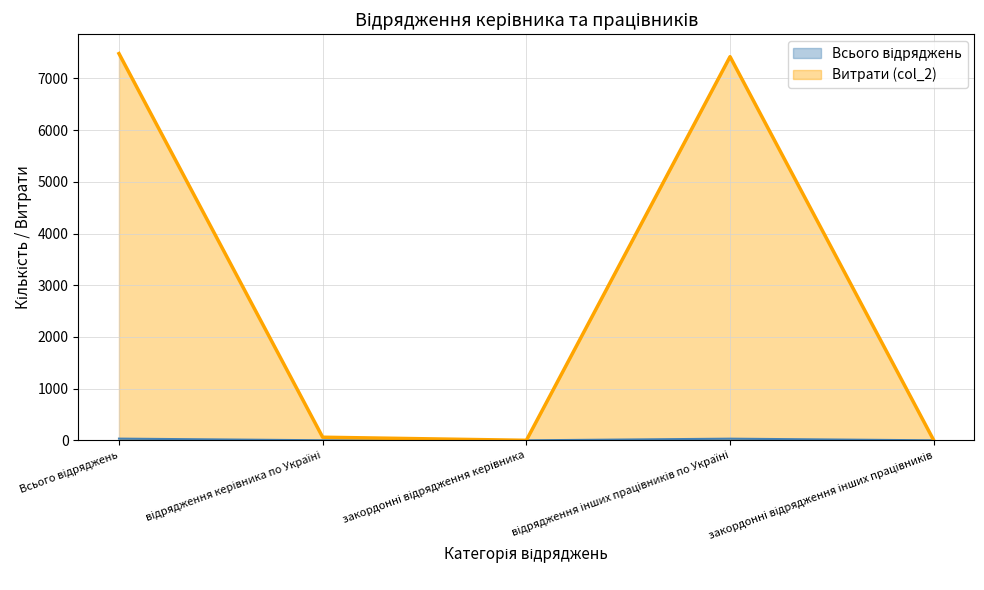

Which series changed the most between Всього відряджень and закордонні відрядження керівника?

Витрати (col_2)